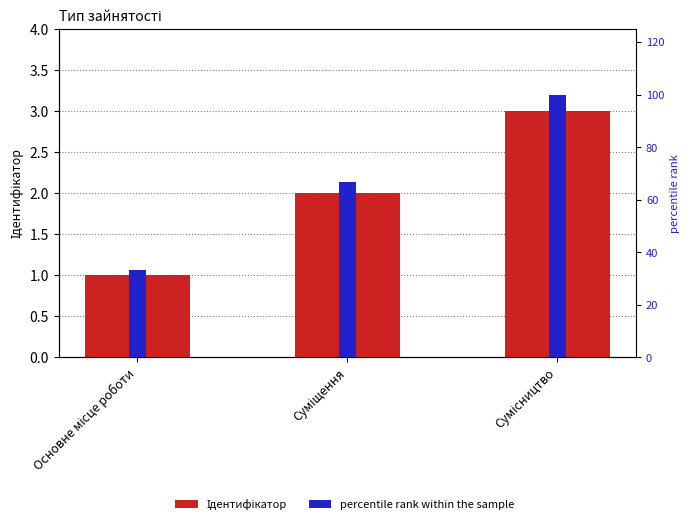

Reading right to left, transcribe all the data shown in this chart.

Ідентифікатор: 3.0	2.0	1.0
percentile rank within the sample: 100.0	66.7	33.3